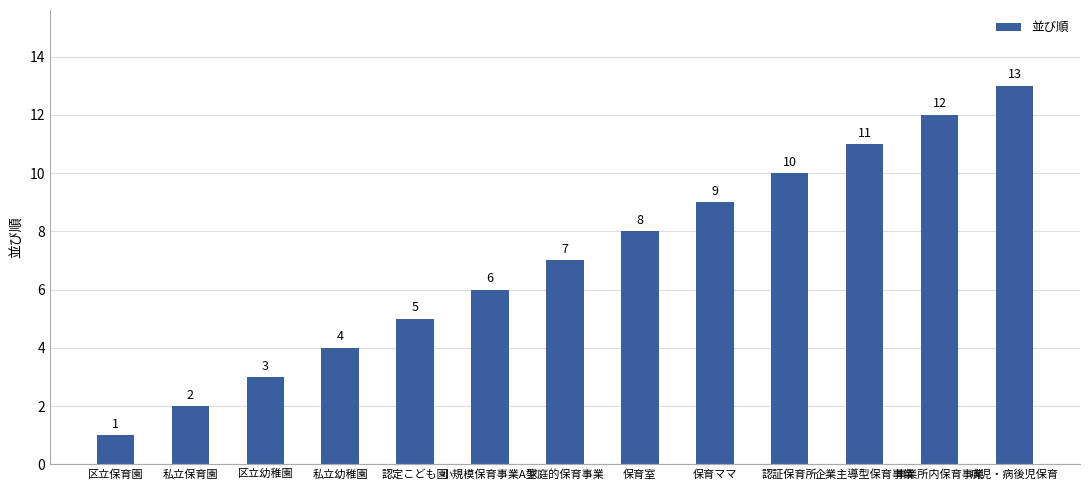

Rank the categories by value from lowest to highest.

区立保育園, 私立保育園, 区立幼稚園, 私立幼稚園, 認定こども園, 小規模保育事業A型, 家庭的保育事業, 保育室, 保育ママ, 認証保育所, 企業主導型保育事業, 事業所内保育事業, 病児・病後児保育